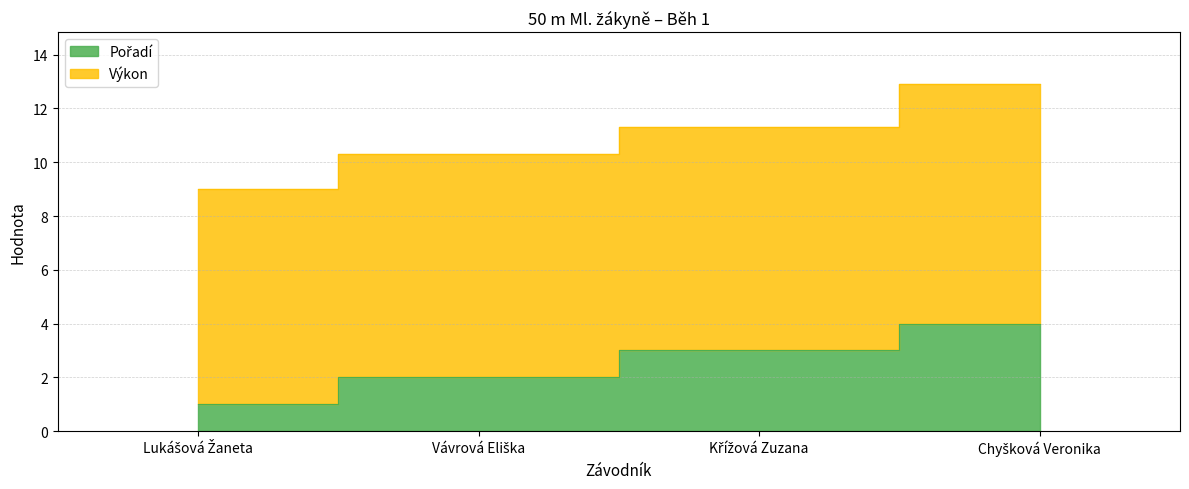

Where does the data first go above 3?

Chyšková Veronika